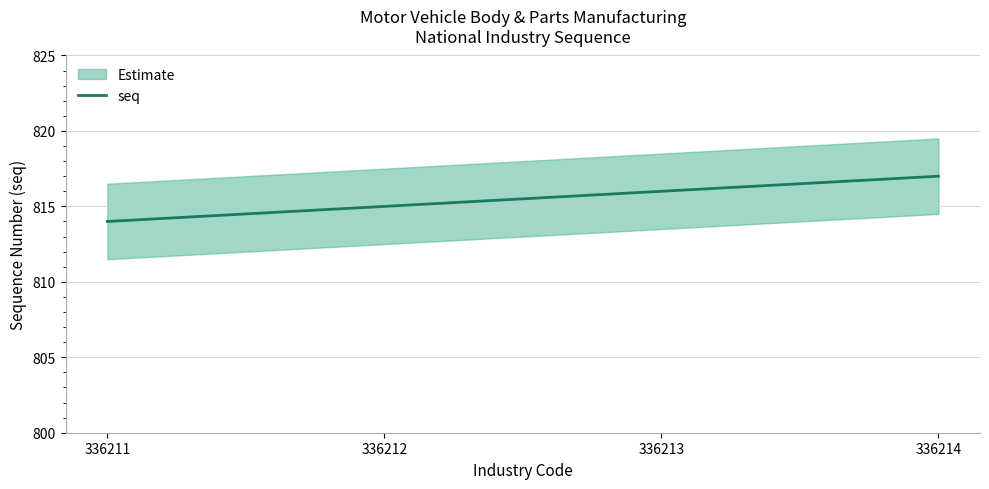

Count the number of categories in the chart.

4